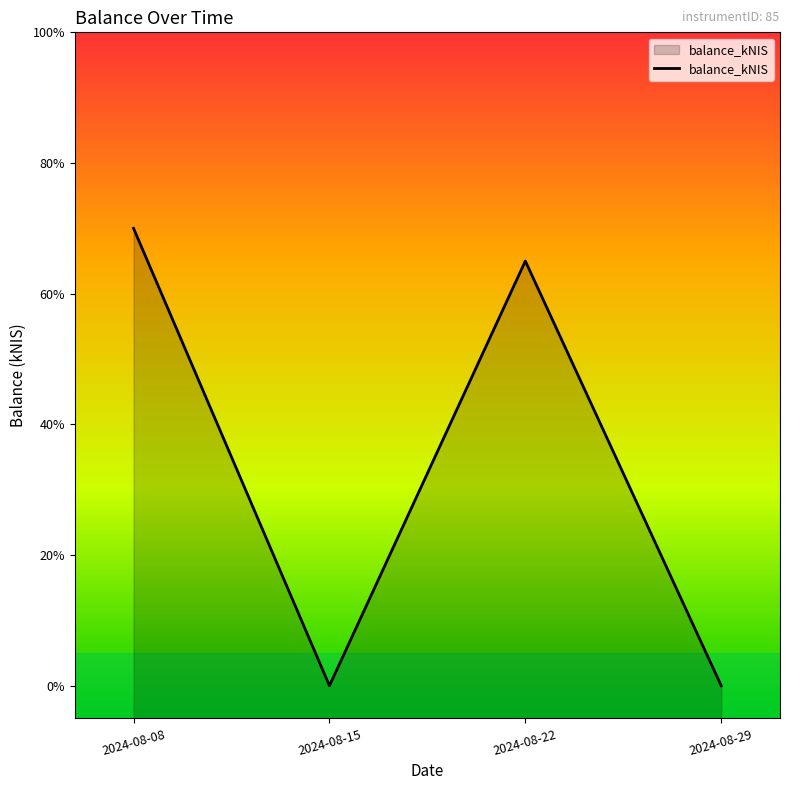

How many values exceed 0?

2